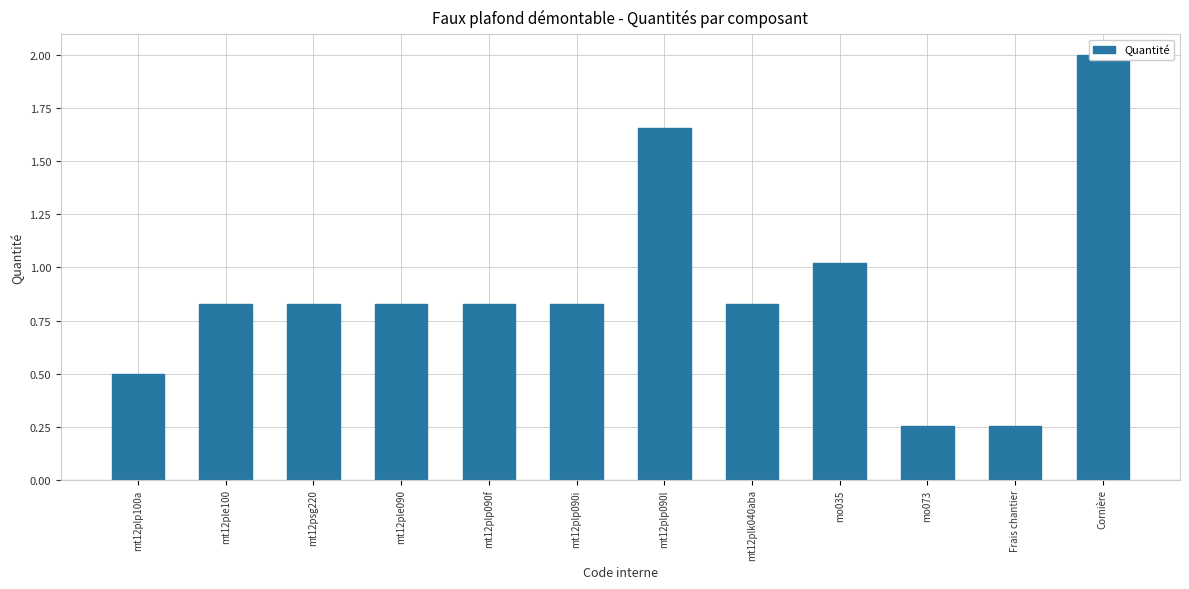

Which label corresponds to the smallest value in the chart?

mo073